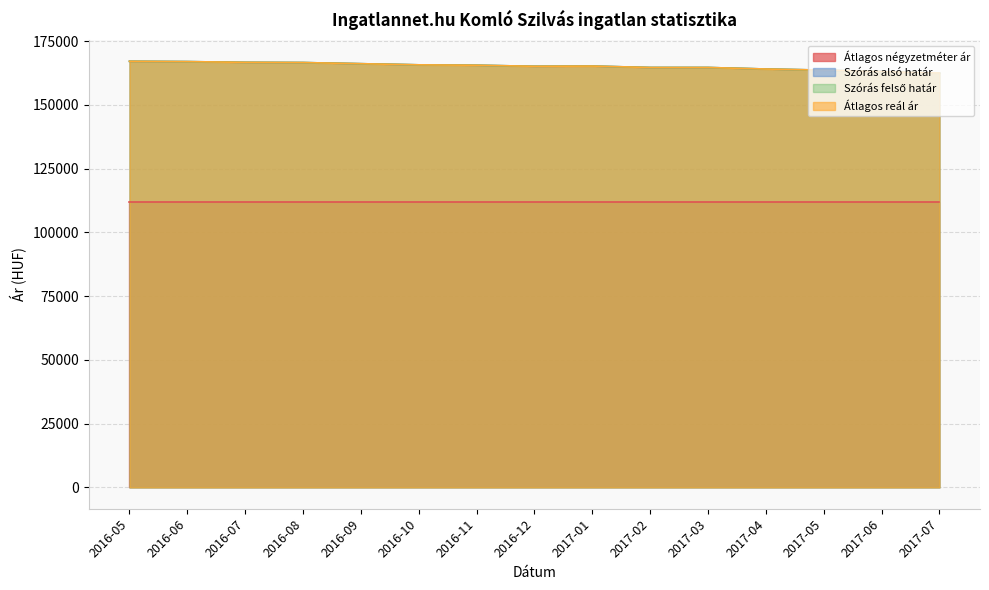

How many categories are shown in the chart?

15